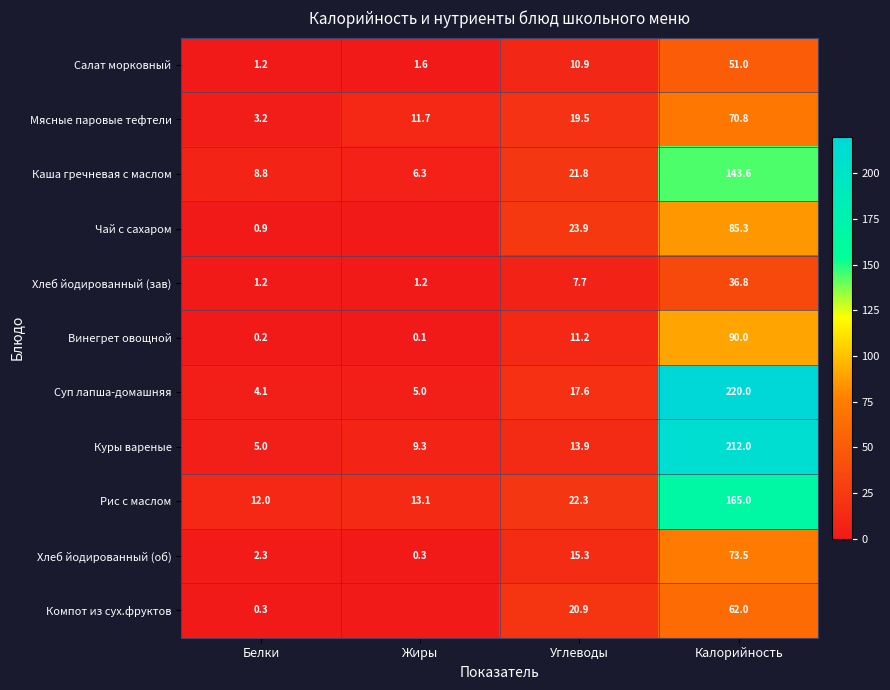

What is the spread (max minus min) of values at Белки?

11.8